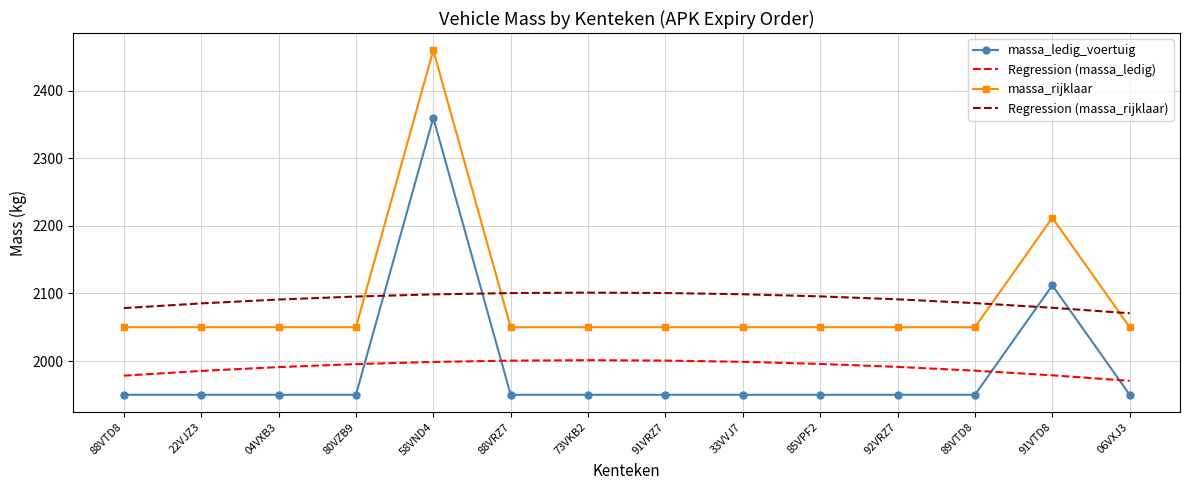

Where does the Regression (massa_rijklaar) series first go above 2095?

80VZB9